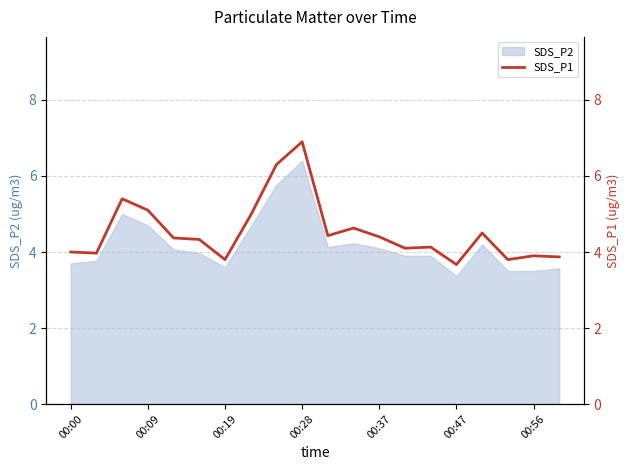

How many data points are above 4?

13